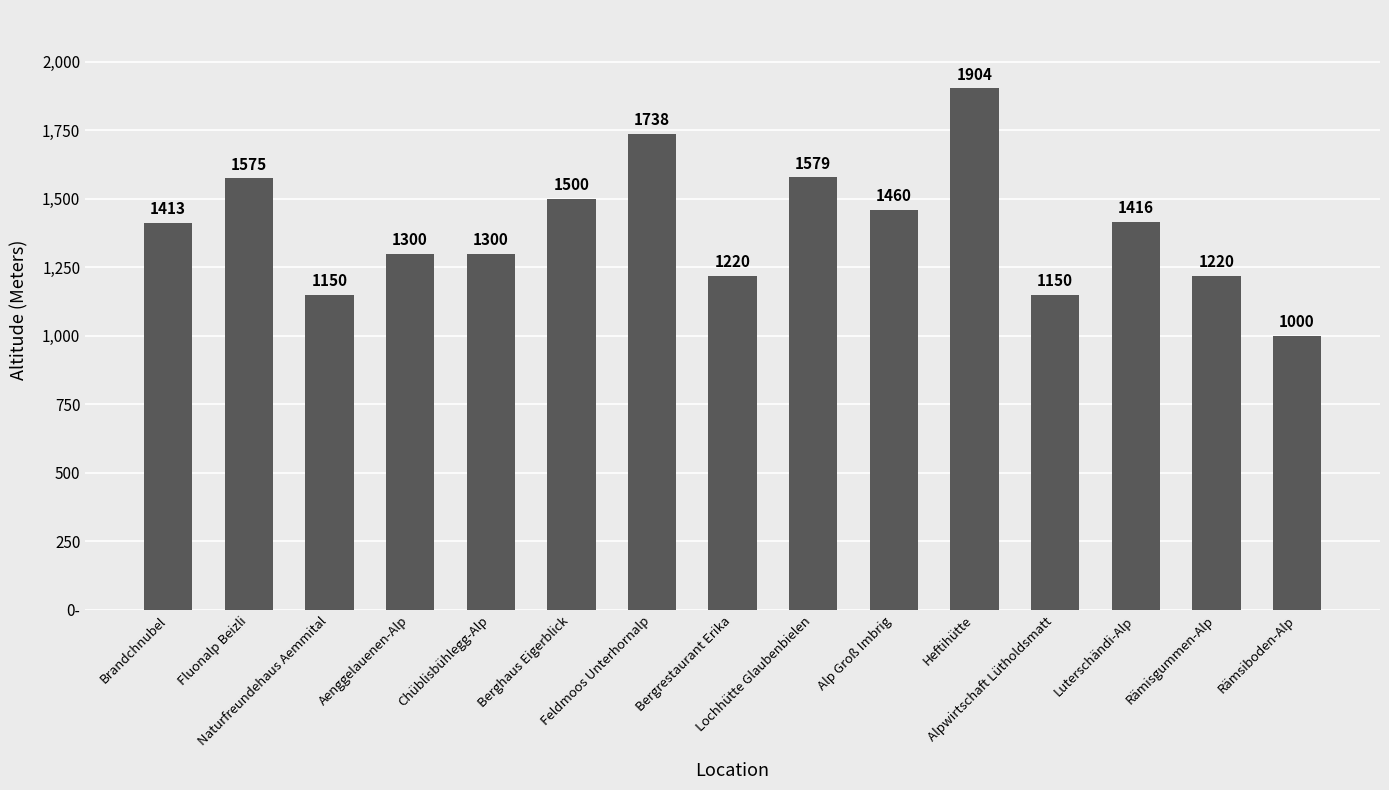

What is the change in value from Chüblisbühlegg-Alp to Heftihütte?

+604